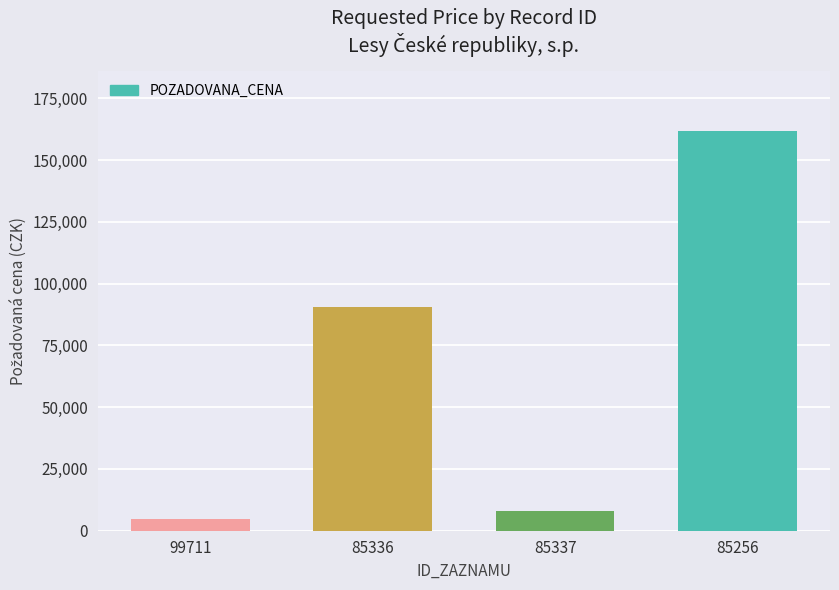

Reading left to right, list all the values displayed in this chart.

99711=4650	85336=90720	85337=7840	85256=161780